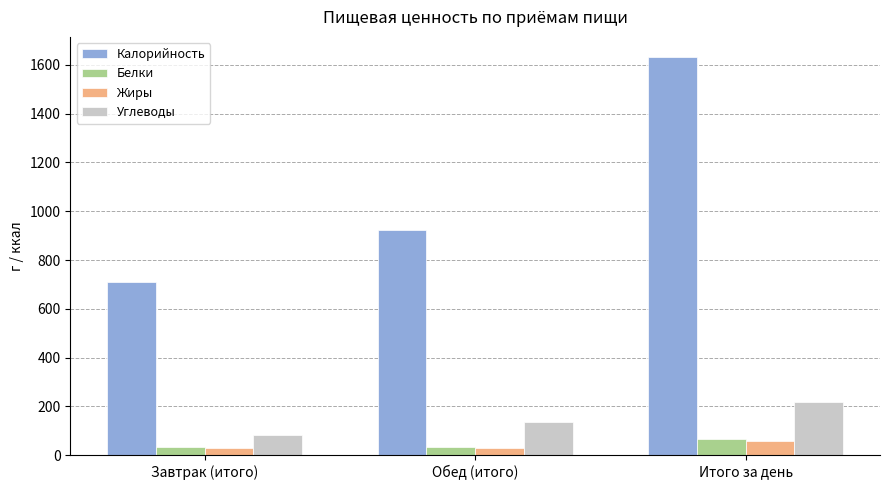

What is the difference between the maximum and minimum values in the Углеводы series?

136.4